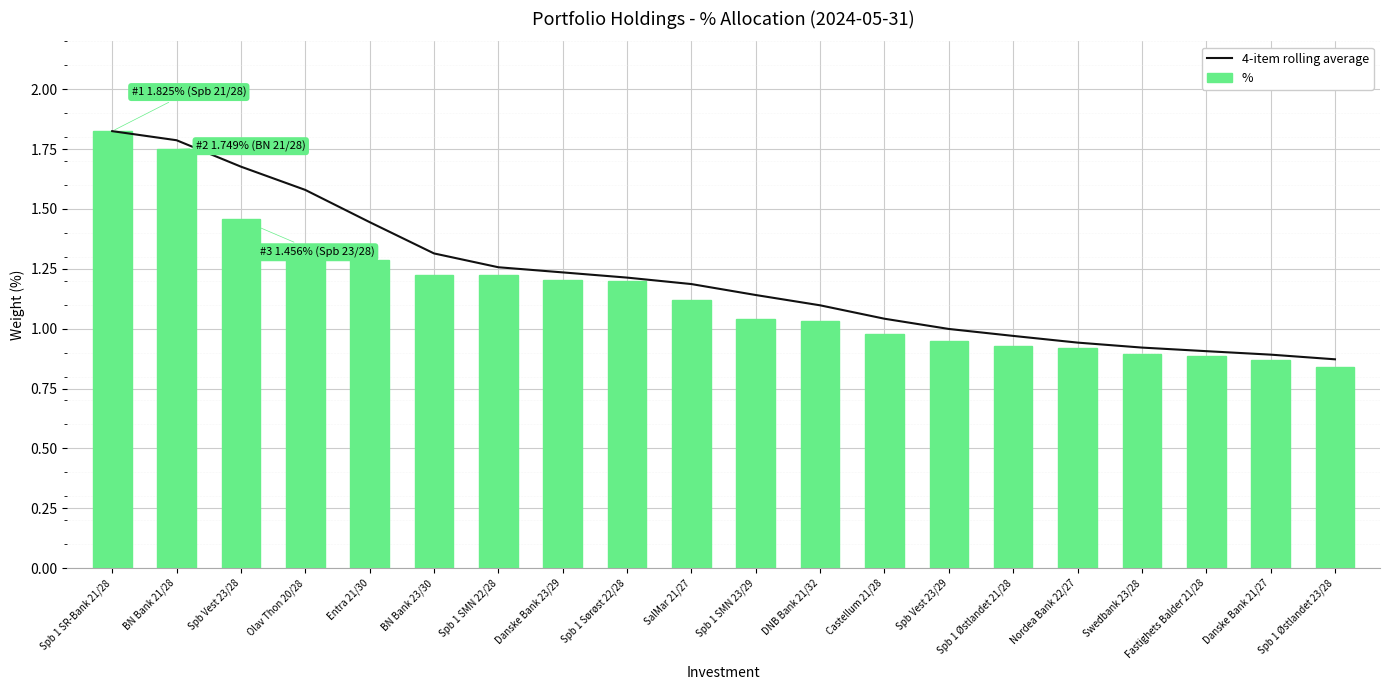

What is the spread (max minus min) of values at Spb Vest 23/28?

0.2